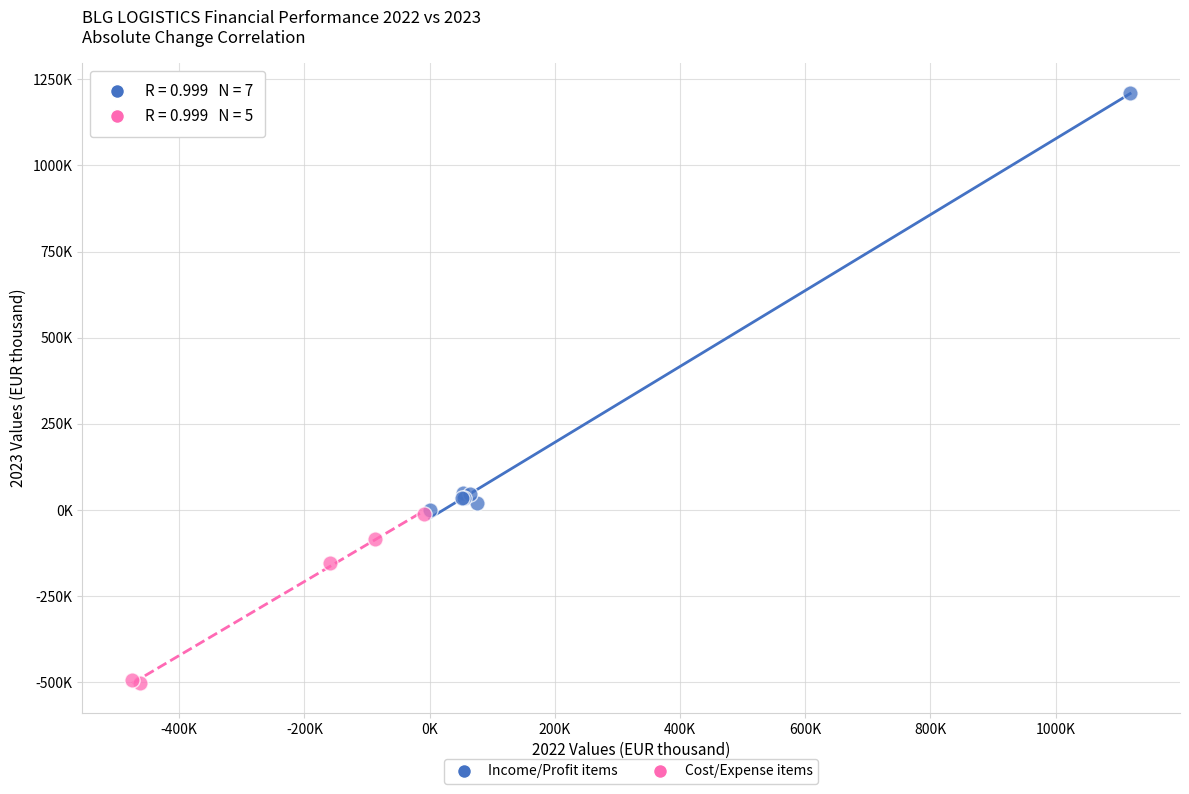

What are all the series names shown in the legend?

Income/Profit items, Cost/Expense items